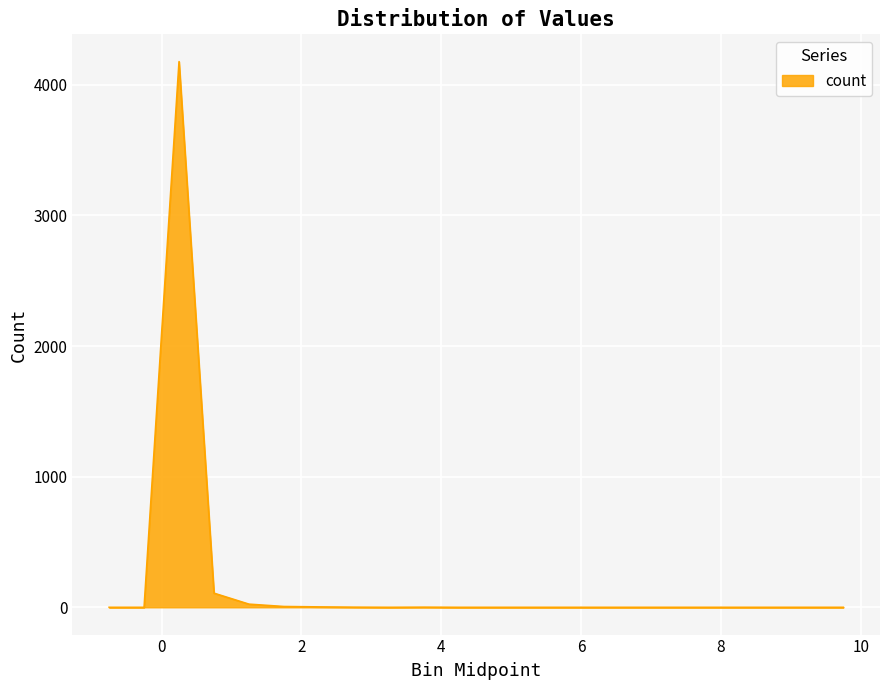

What is the maximum value shown in the chart?

4177